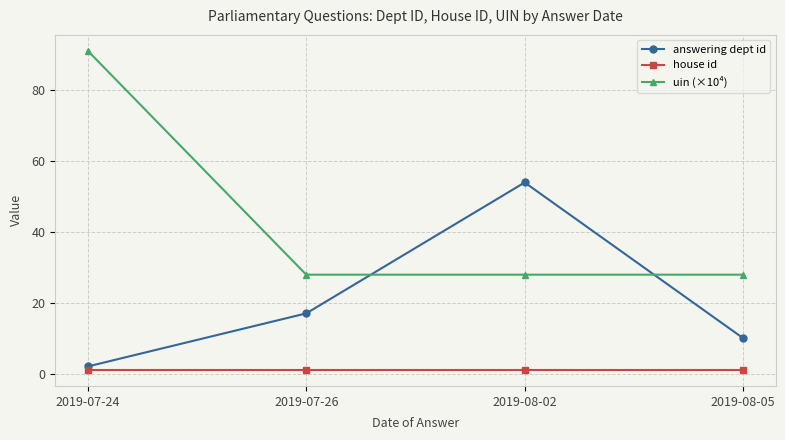

What is the sum of all house id values?

4.0